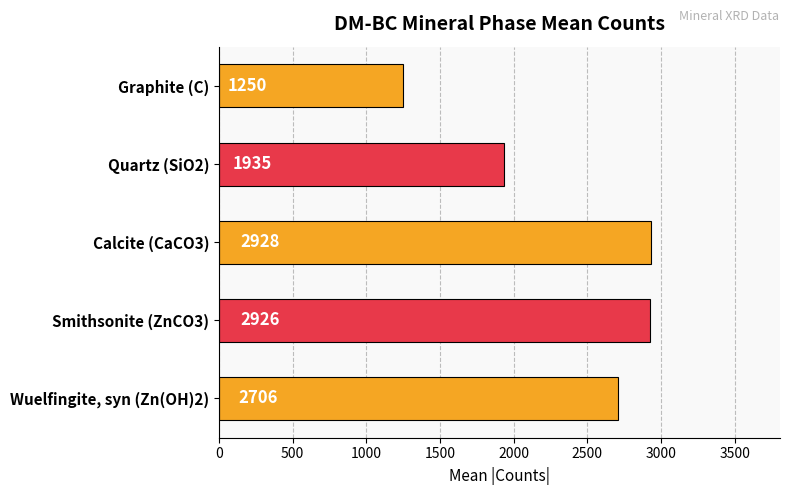

At which category does the chart reach its peak across all series?

Calcite (CaCO3)